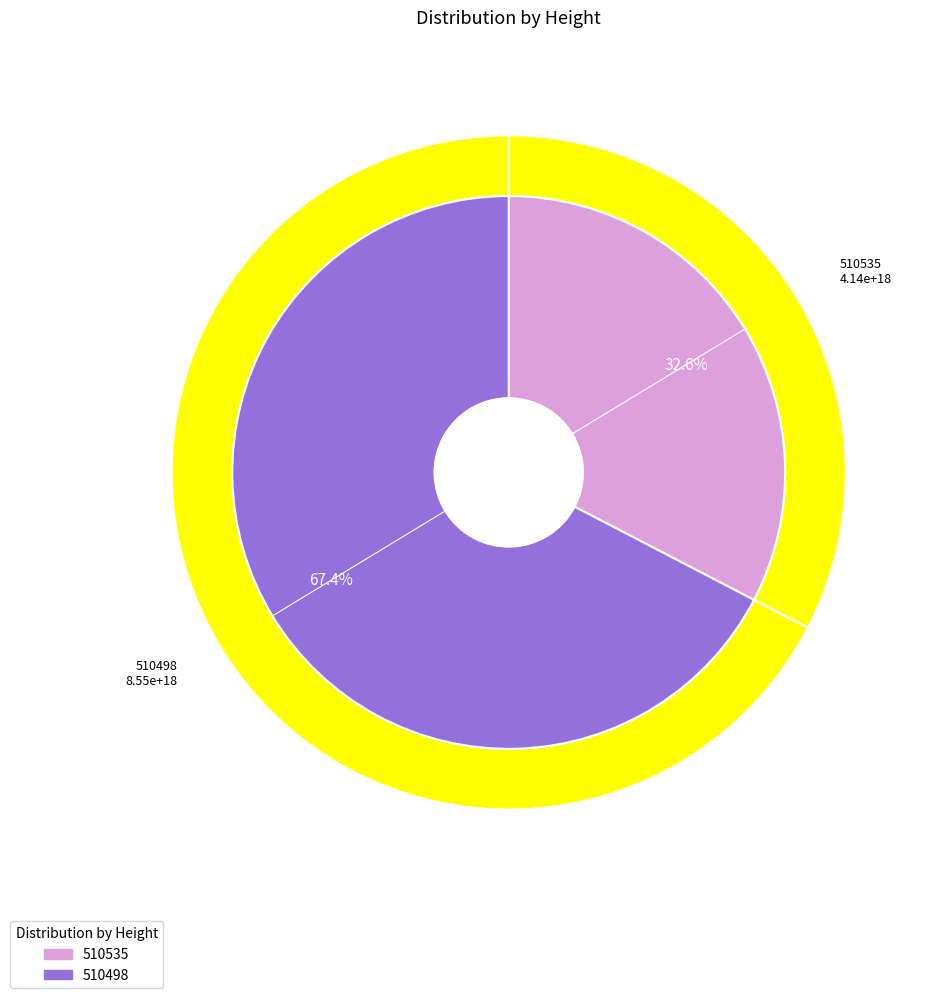

To the nearest percent, what is the average slice percentage?

50%